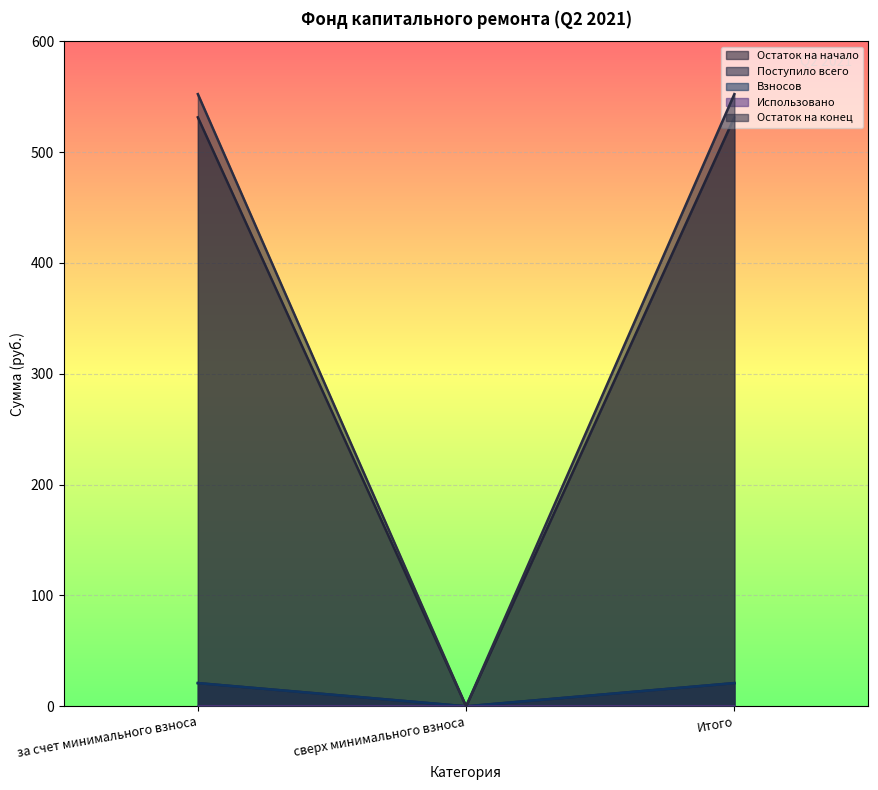

What position from the right is сверх минимального взноса?

2